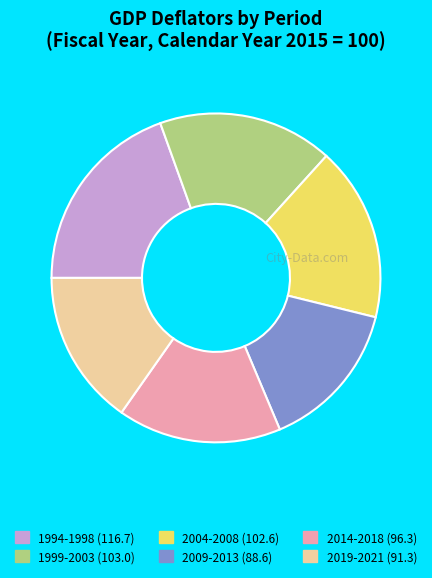

Between 1999-2003 (103.0) and 1994-1998 (116.7), which is larger?

1994-1998 (116.7)